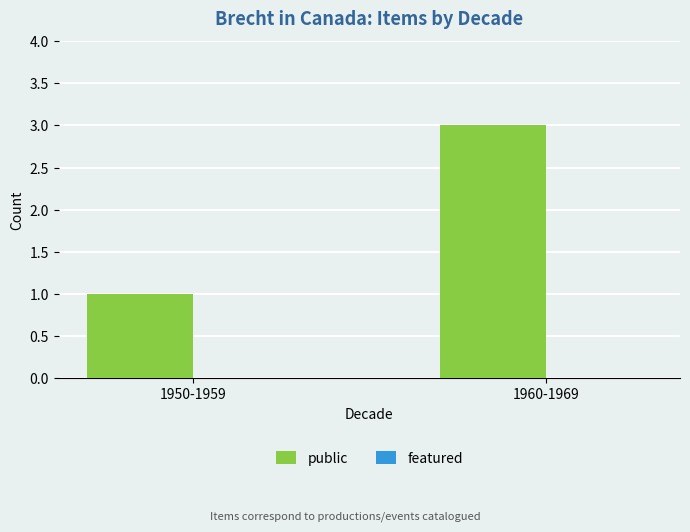

True or false: the data shows 1 at 1960-1969.

False